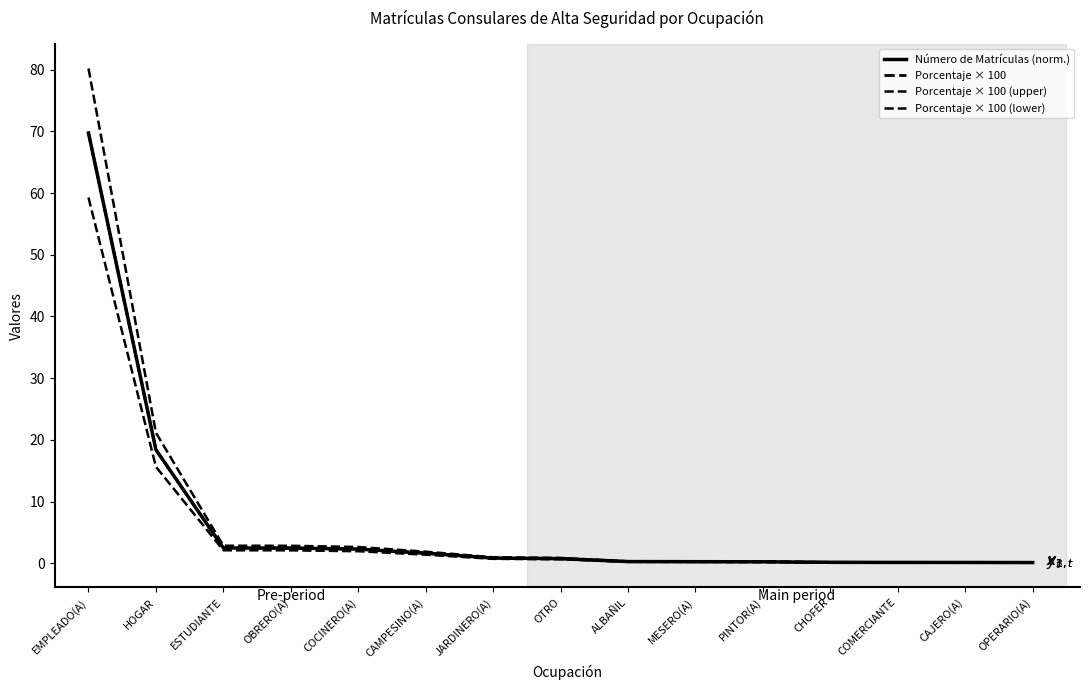

What is the average value of the Porcentaje × 100 (upper) series?

7.7